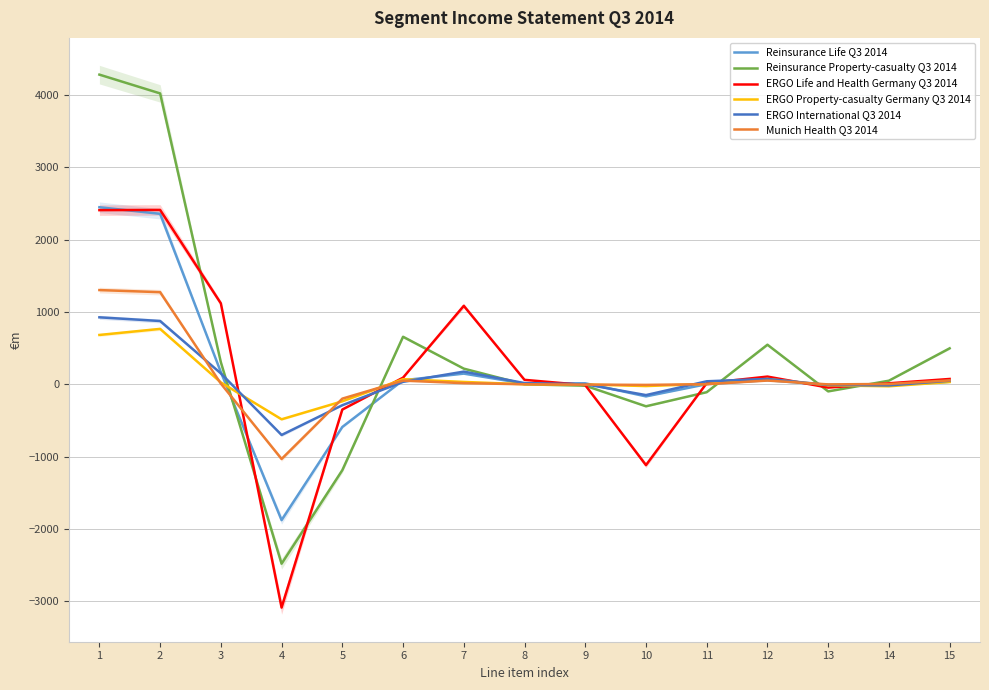

List the labels in order of Reinsurance Life Q3 2014 value, smallest first.

4, 5, 10, 13, 14, 11, 8, 9, 15, 6, 12, 7, 3, 2, 1